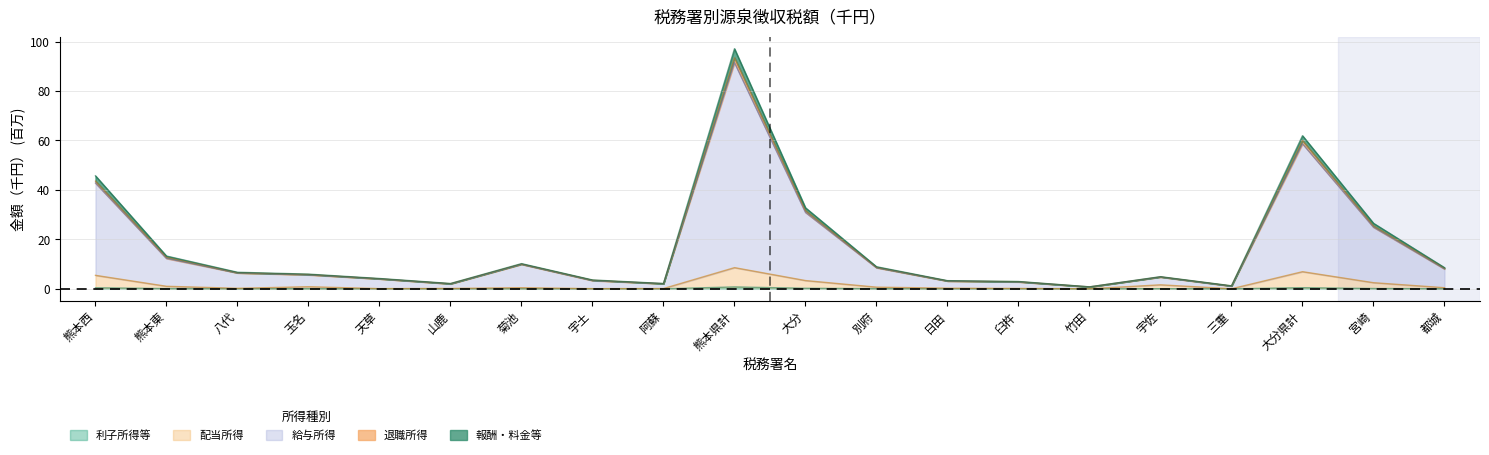

Rank the categories by 退職所得 value from highest to lowest.

熊本県計, 大分県計, 熊本西, 大分, 宮崎, 熊本東, 菊池, 別府, 都城, 八代, 玉名, 宇佐, 天草, 宇土, 日田, 臼杵, 山鹿, 阿蘇, 三重, 竹田